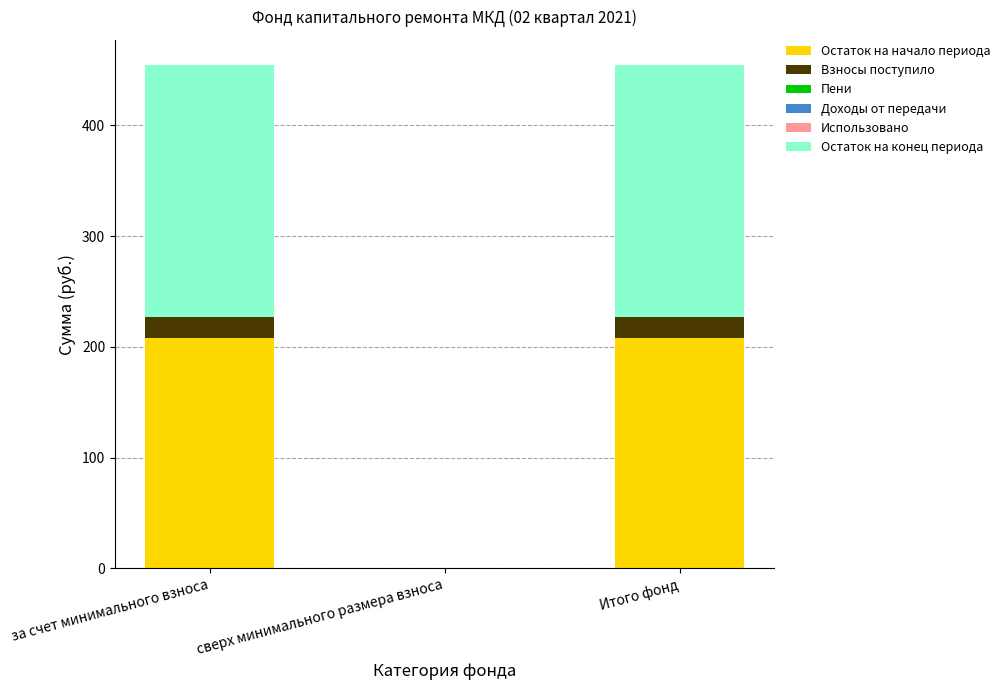

What is the total value across all series at Итого фонд?

454.3